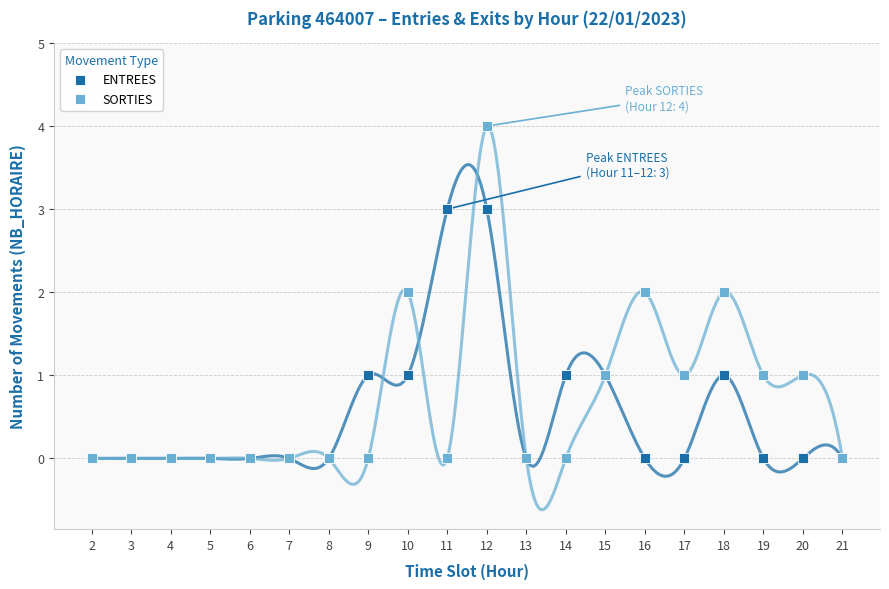

What are all the series names shown in the legend?

ENTREES, SORTIES